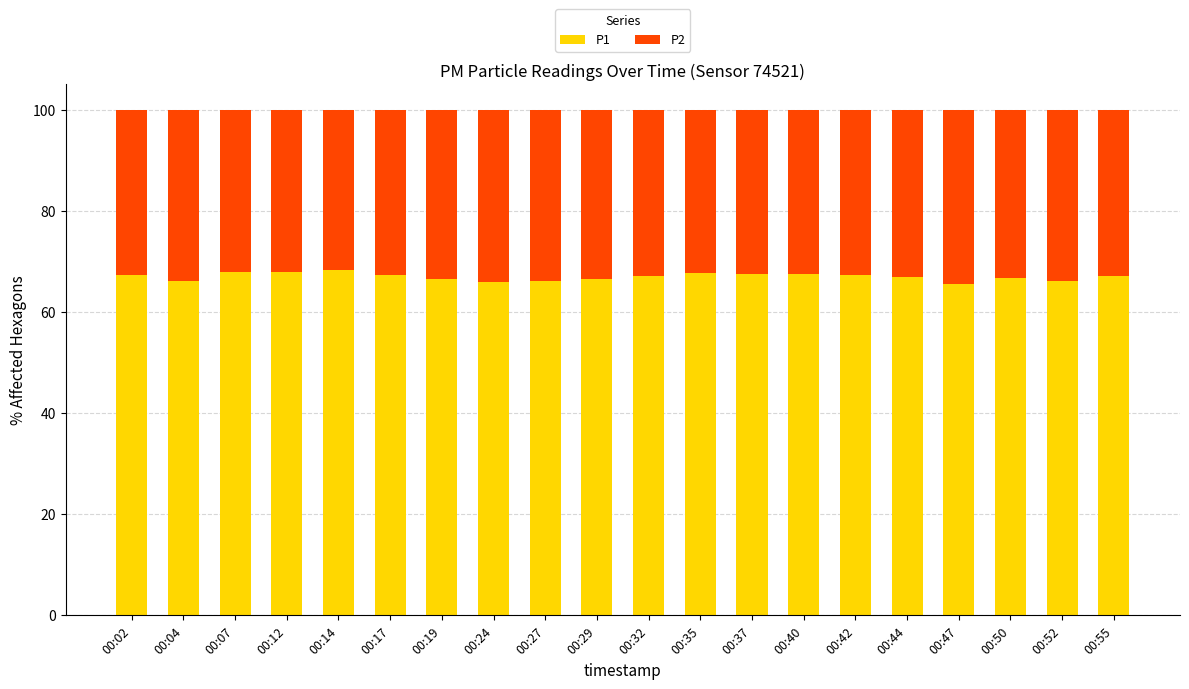

What is the minimum value for P1?

65.6